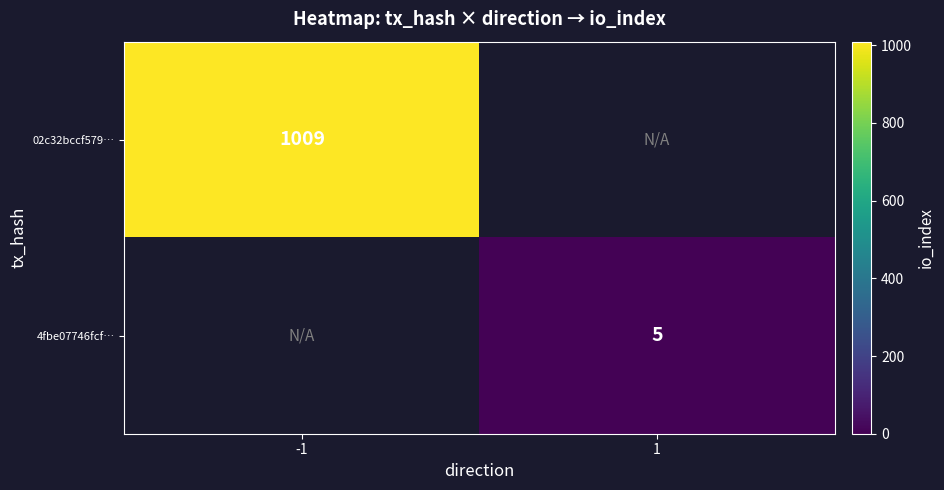

True or false: 4fbe07746fcf… has a value of 9 at 1.

False